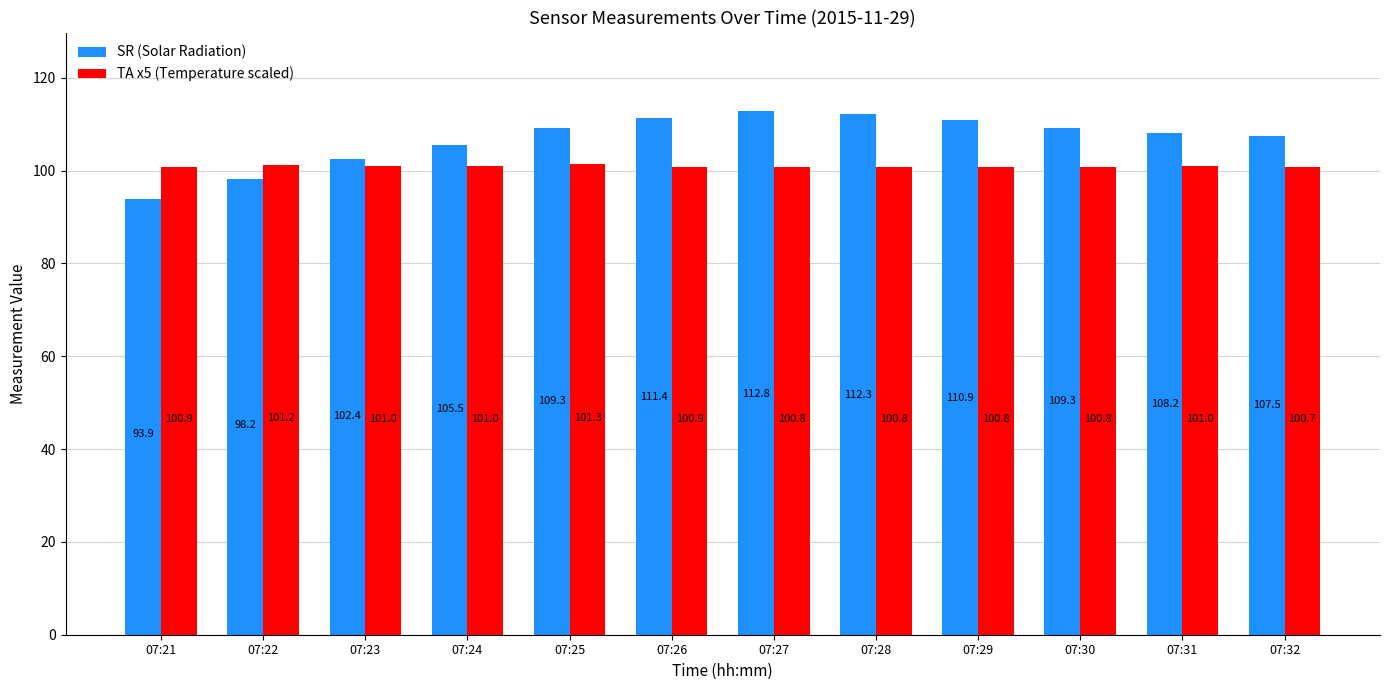

What is the sum of all TA x5 (Temperature scaled) values?

1210.9